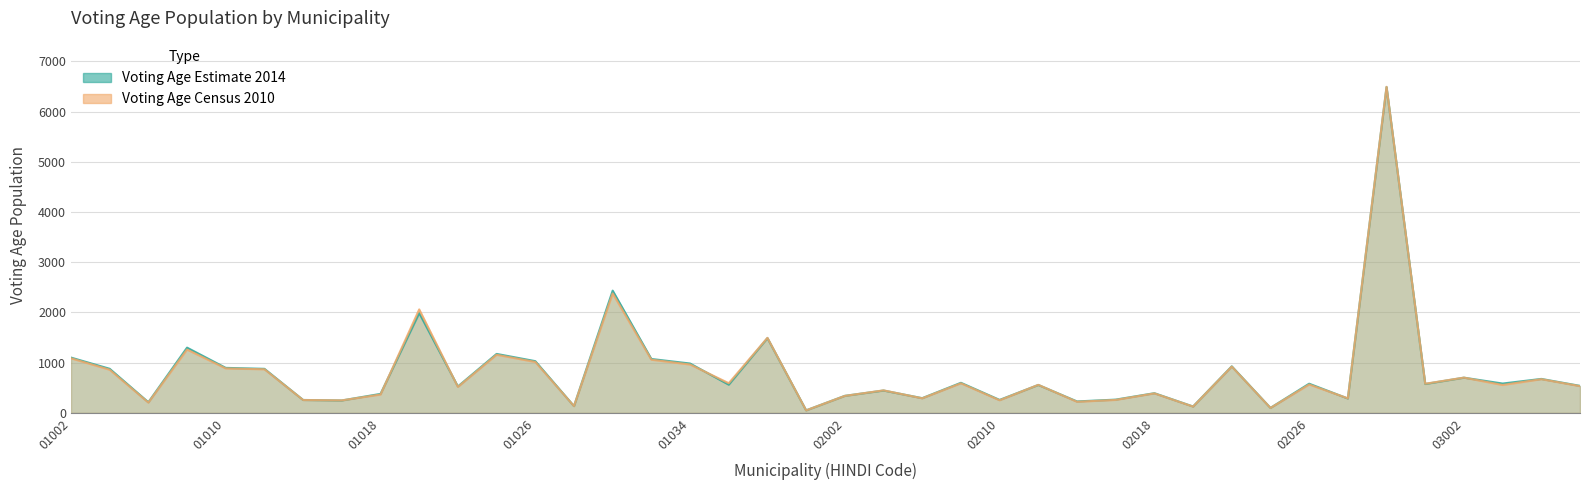

Reading left to right, list all the values displayed in this chart.

Voting Age Estimate 2014: 1101	878	212	1299	896	877	257	247	378	1987	526	1174	1030	135	2434	1073	983	561	1489	50	339	445	293	599	258	556	228	264	392	127	927	99	581	286	6488	575	701	584	676	538
Voting Age Census 2010: 1087	859	205	1261	885	868	256	249	365	2060	517	1157	1014	135	2379	1059	963	591	1494	50	338	448	290	589	251	558	221	258	388	125	922	98	565	289	6493	580	702	555	671	532